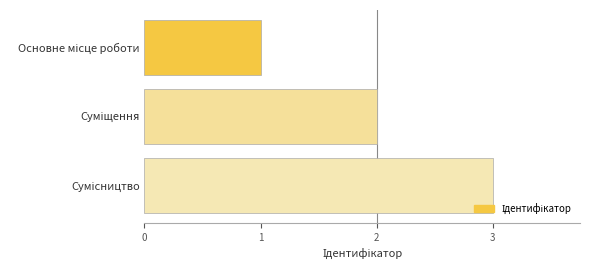

What is the greatest value displayed?

3